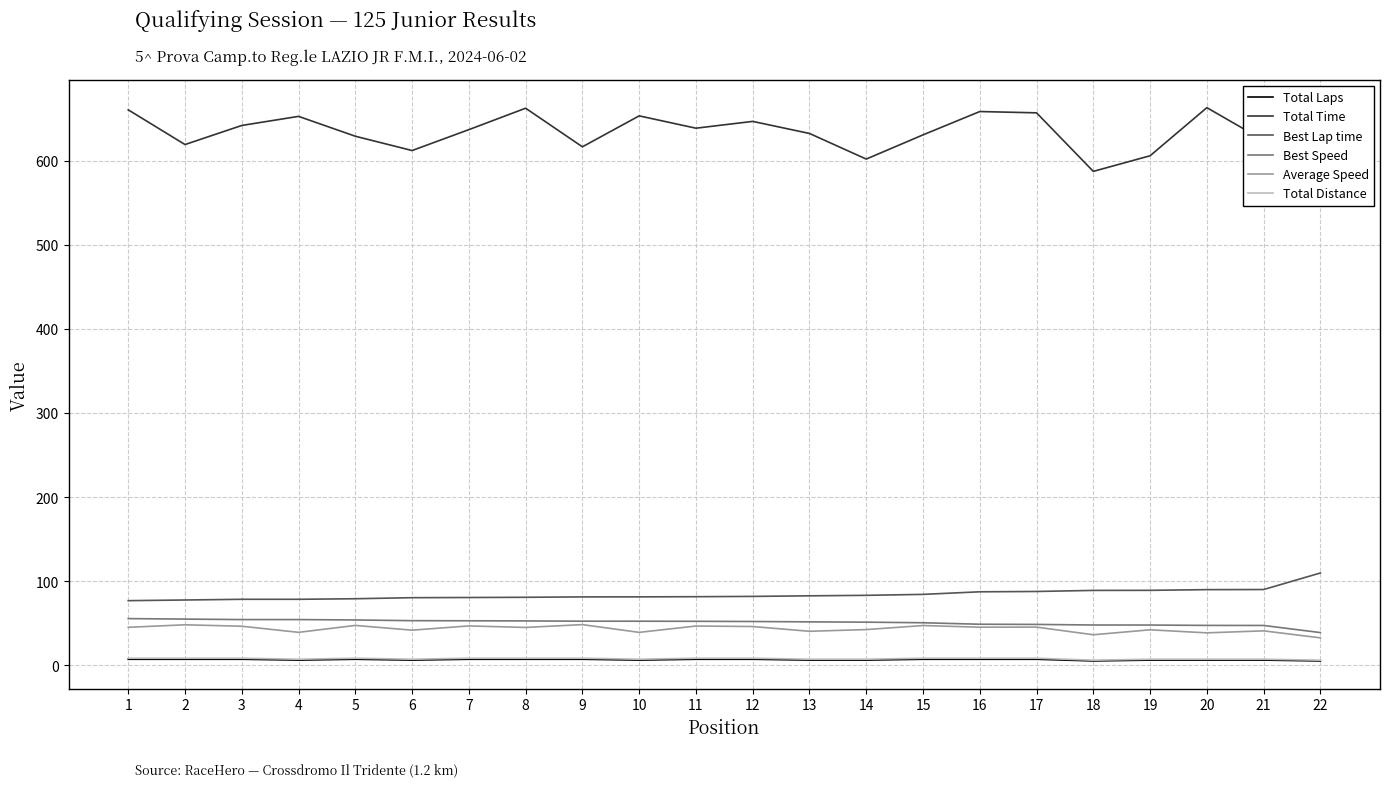

True or false: Average Speed and Total Distance cross at least once.

False